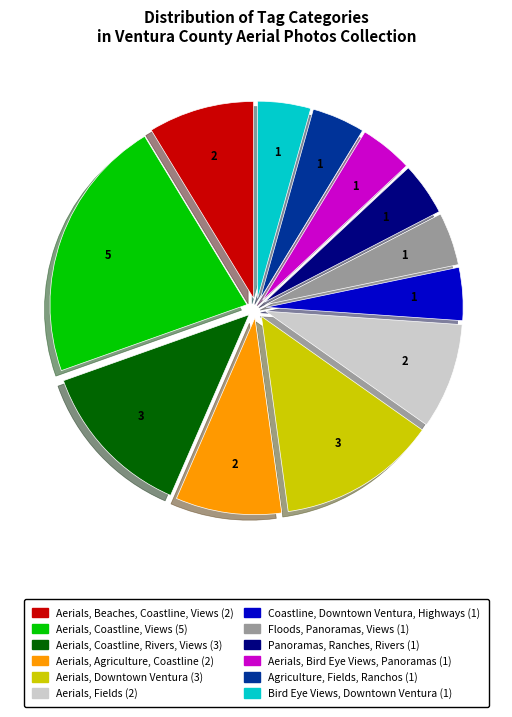

Is it true that Aerials, Coastline, Rivers, Views is 18% of the pie?

False